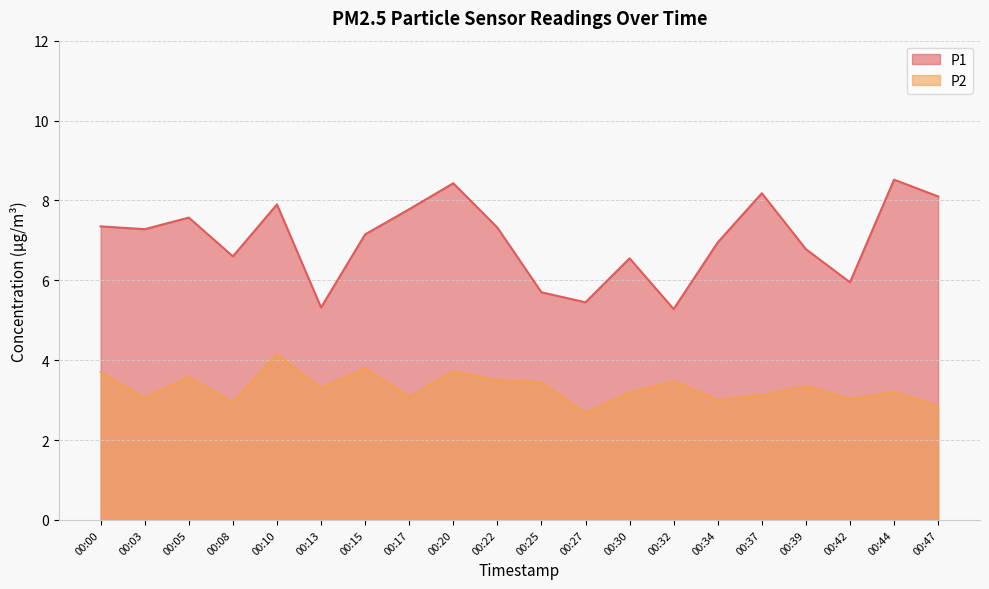

Which series has the largest total across all categories?

P1